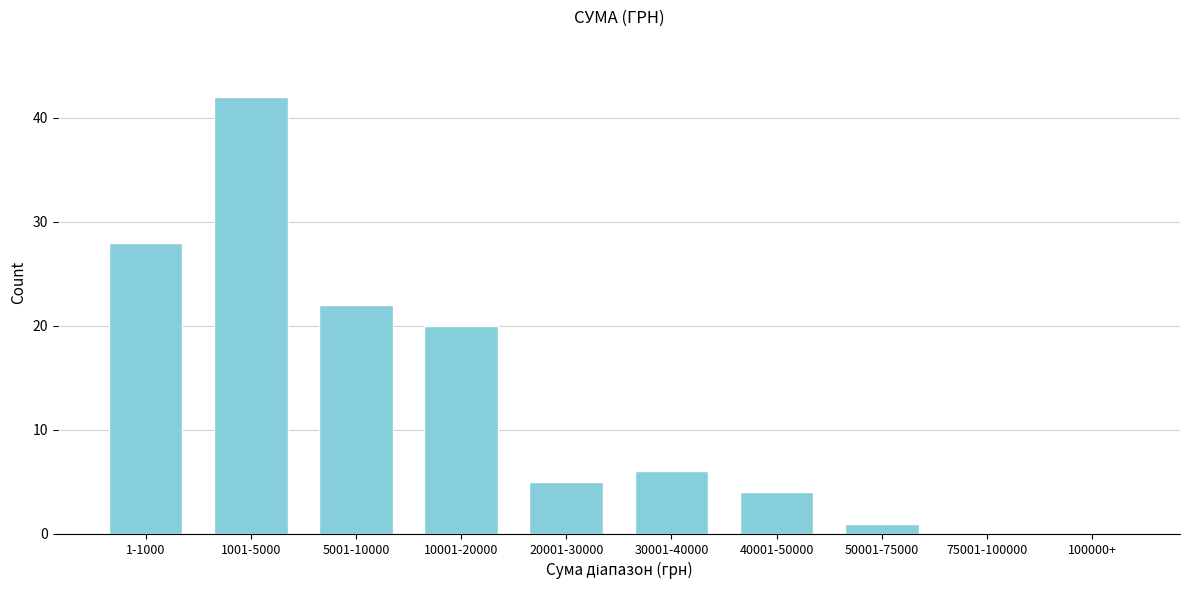

Reading right to left, what are all the values shown in this chart?

100000+=0	75001-100000=0	50001-75000=1	40001-50000=4	30001-40000=6	20001-30000=5	10001-20000=20	5001-10000=22	1001-5000=42	1-1000=28